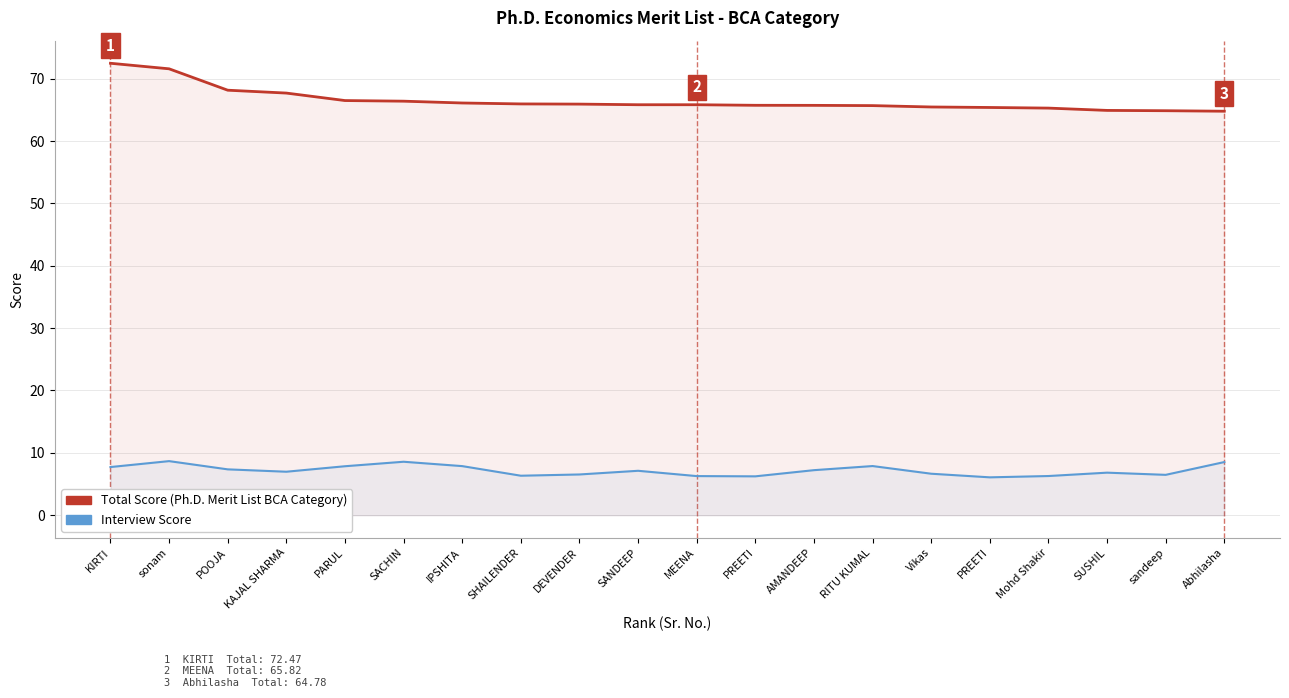

What are all the series names shown in the legend?

Total Score, Interview Score